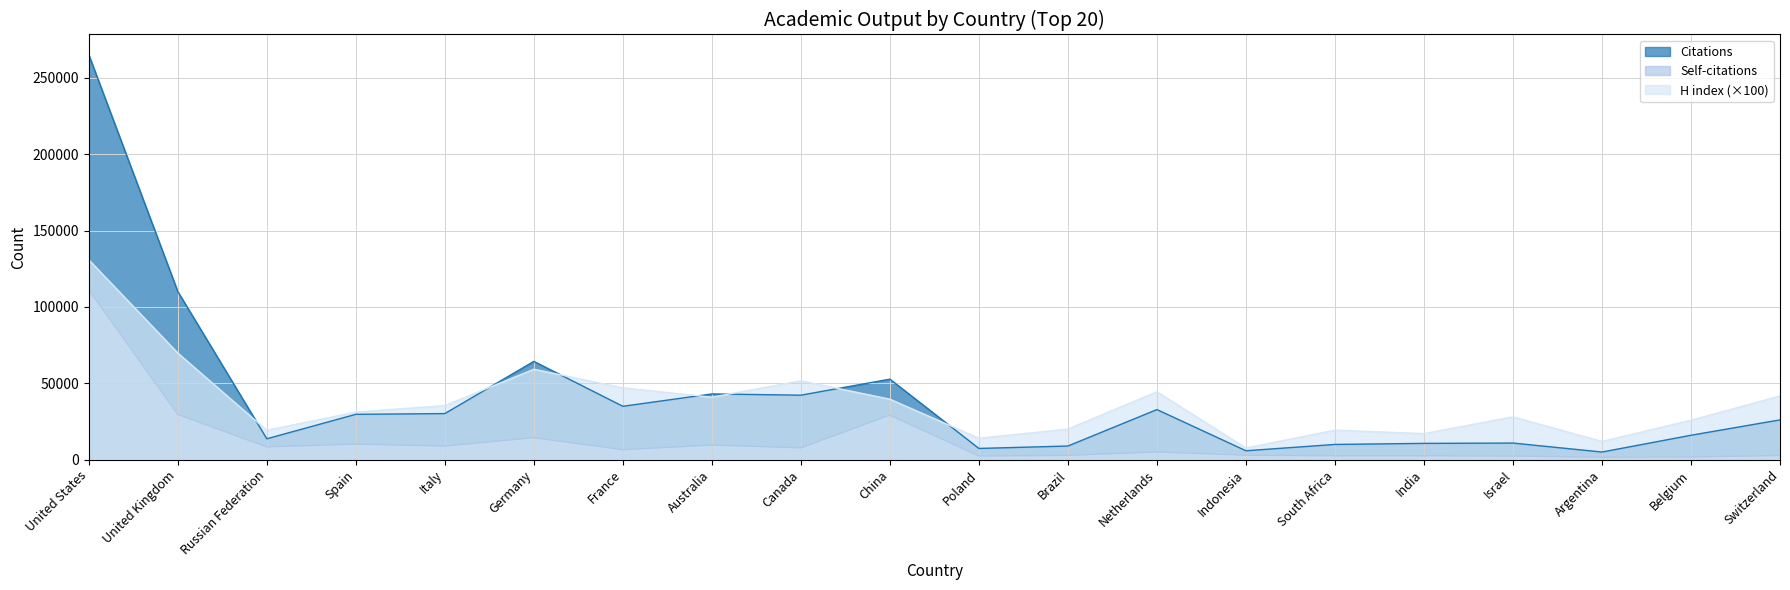

Reading left to right, extract all data points from this chart.

Citations: 265231	110083	13634	29658	30145	64339	34919	43019	42205	52705	7302	8888	32762	5791	9929	10629	10835	4957	15941	26020
Self-citations: 111298	29617	8308	10130	8847	14365	6496	9505	7693	29160	2339	2778	4977	2874	2515	2520	2355	1493	1723	2702
H index: 130900	69800	19200	31100	35400	59200	47000	40900	51600	39600	14000	20000	44400	7600	19300	17000	28000	11900	25800	41700